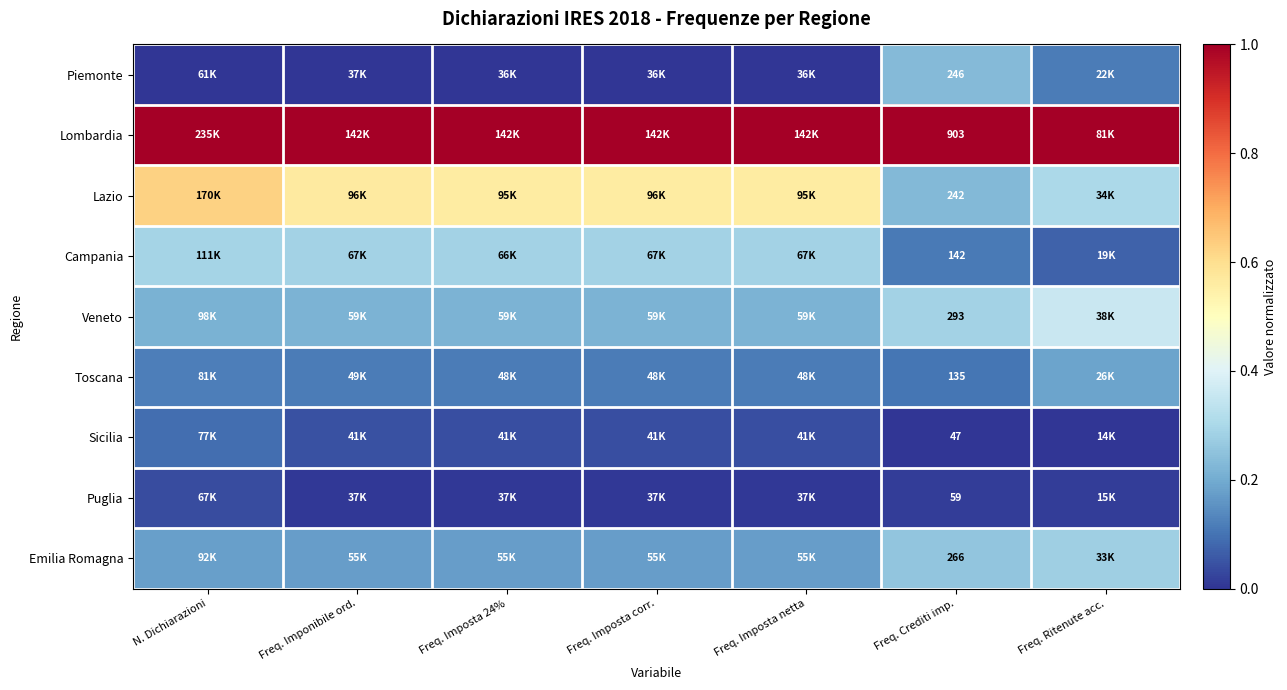

The value of Emilia Romagna at Freq. Imposta corr. is 0.2. True or false?

True